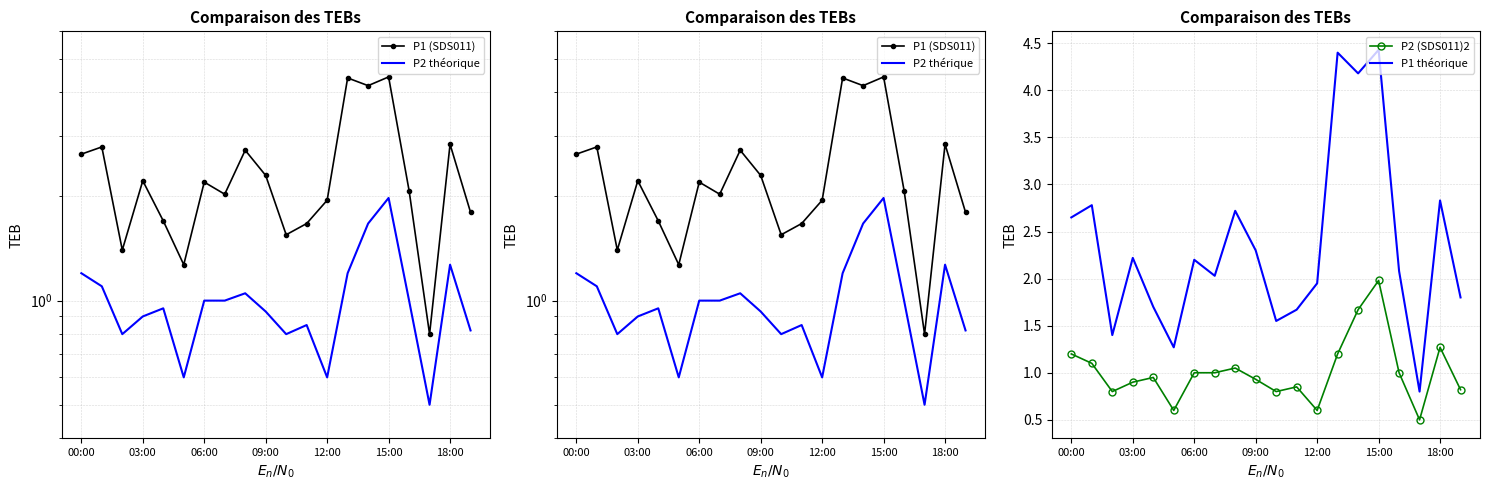

What is the maximum value for P2 (SDS011)2?

2.0